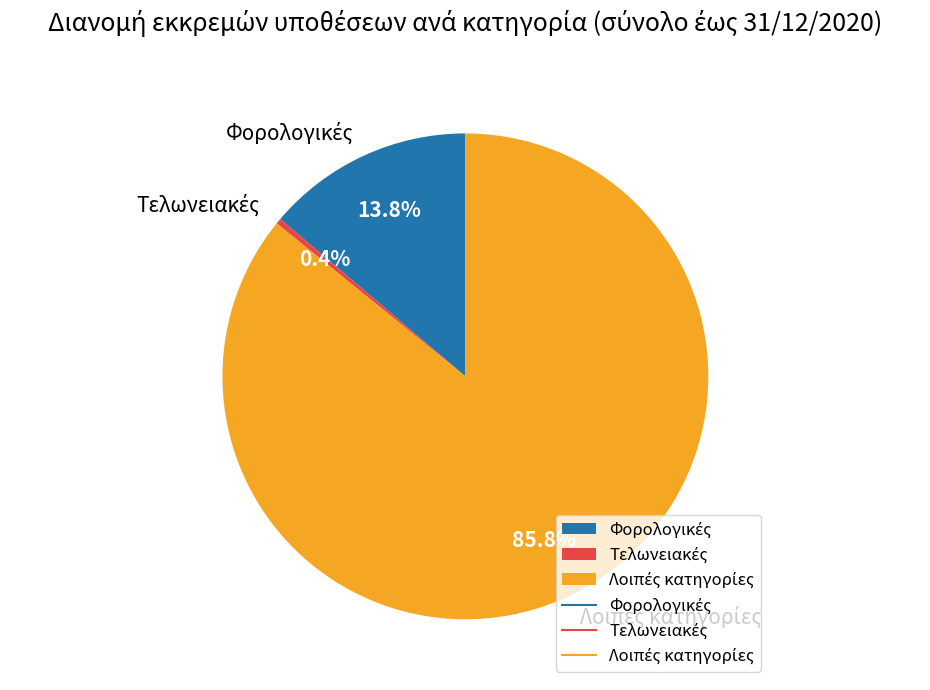

True or false: Λοιπές κατηγορίες accounts for 94% of the total.

False